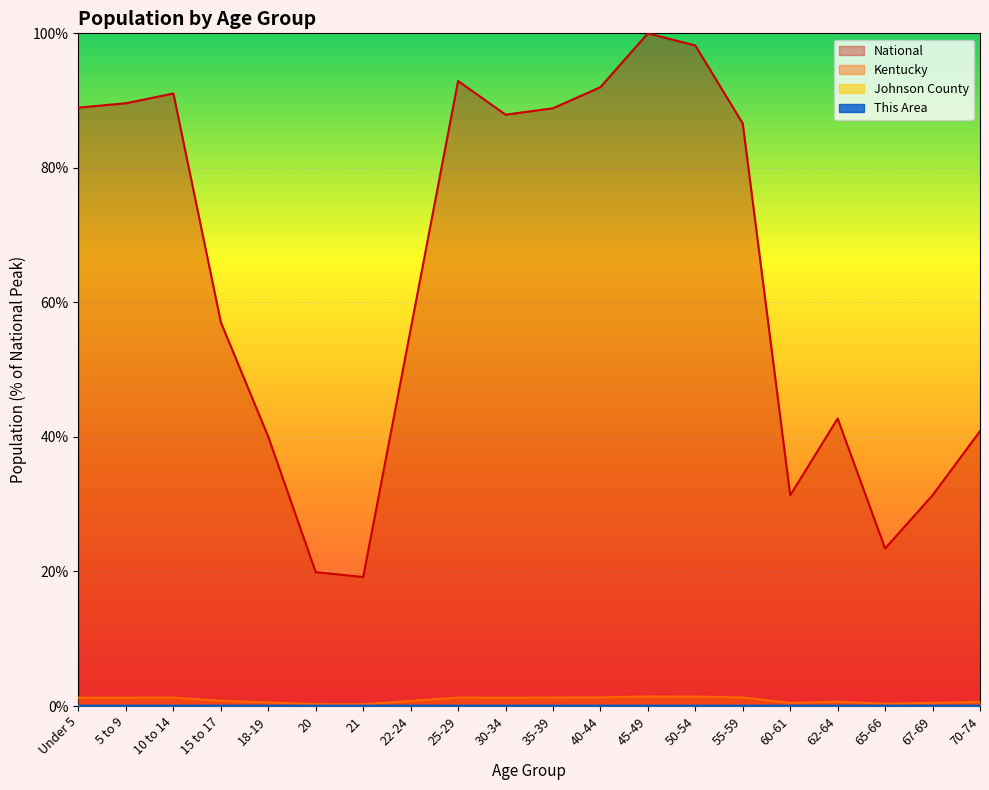

What is the difference between the second highest and minimum values in the National series?

79.0